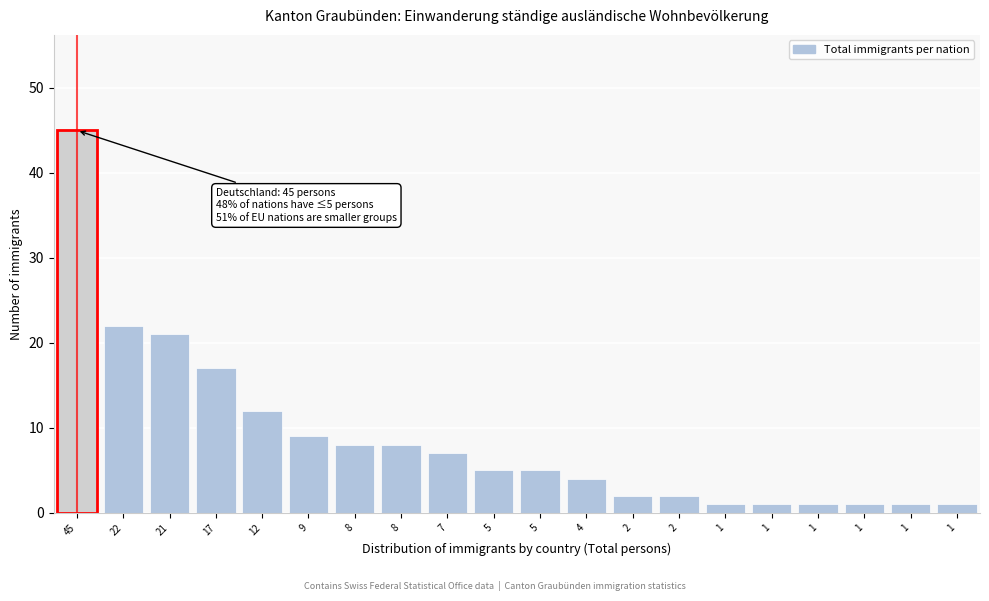

How many bars are there in total?

20